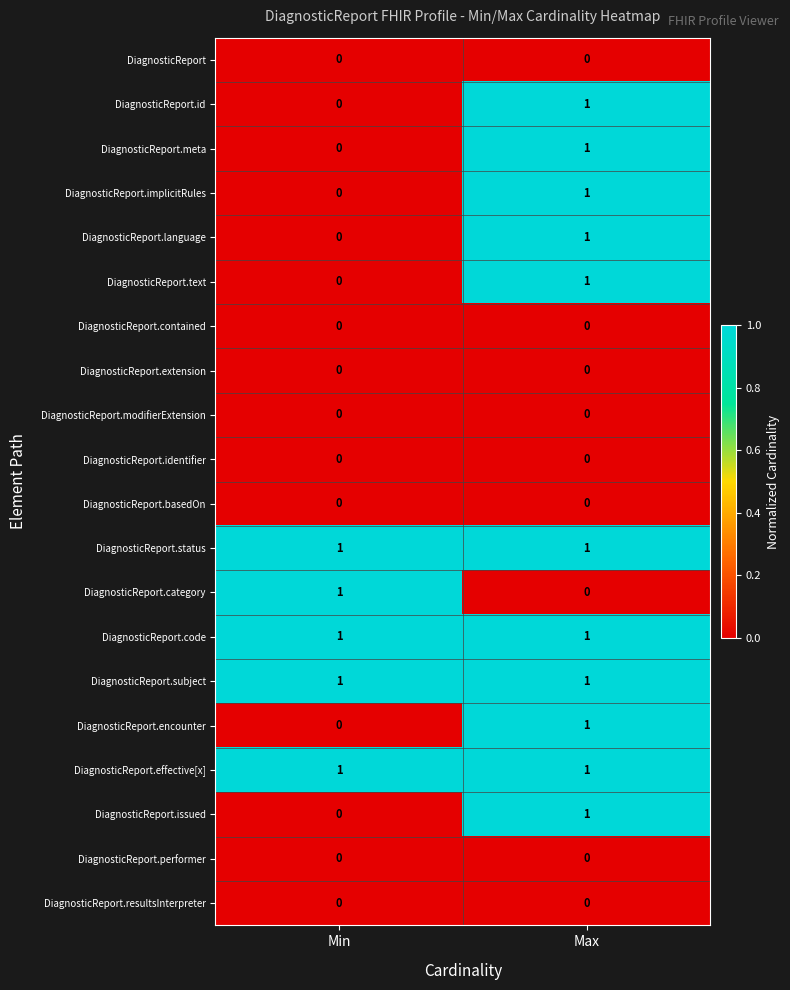

How many distinct data groups are displayed?

20